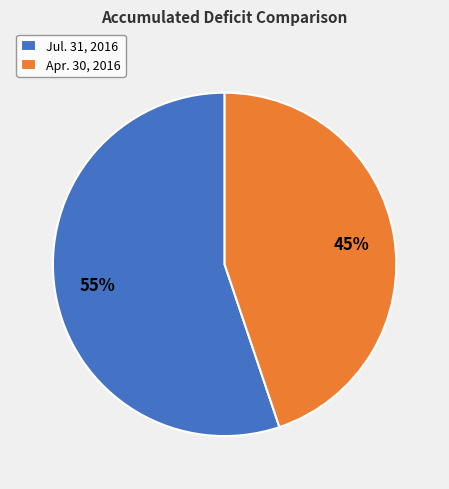

To the nearest percent, what is the difference between the largest and smallest slice percentages?

10%